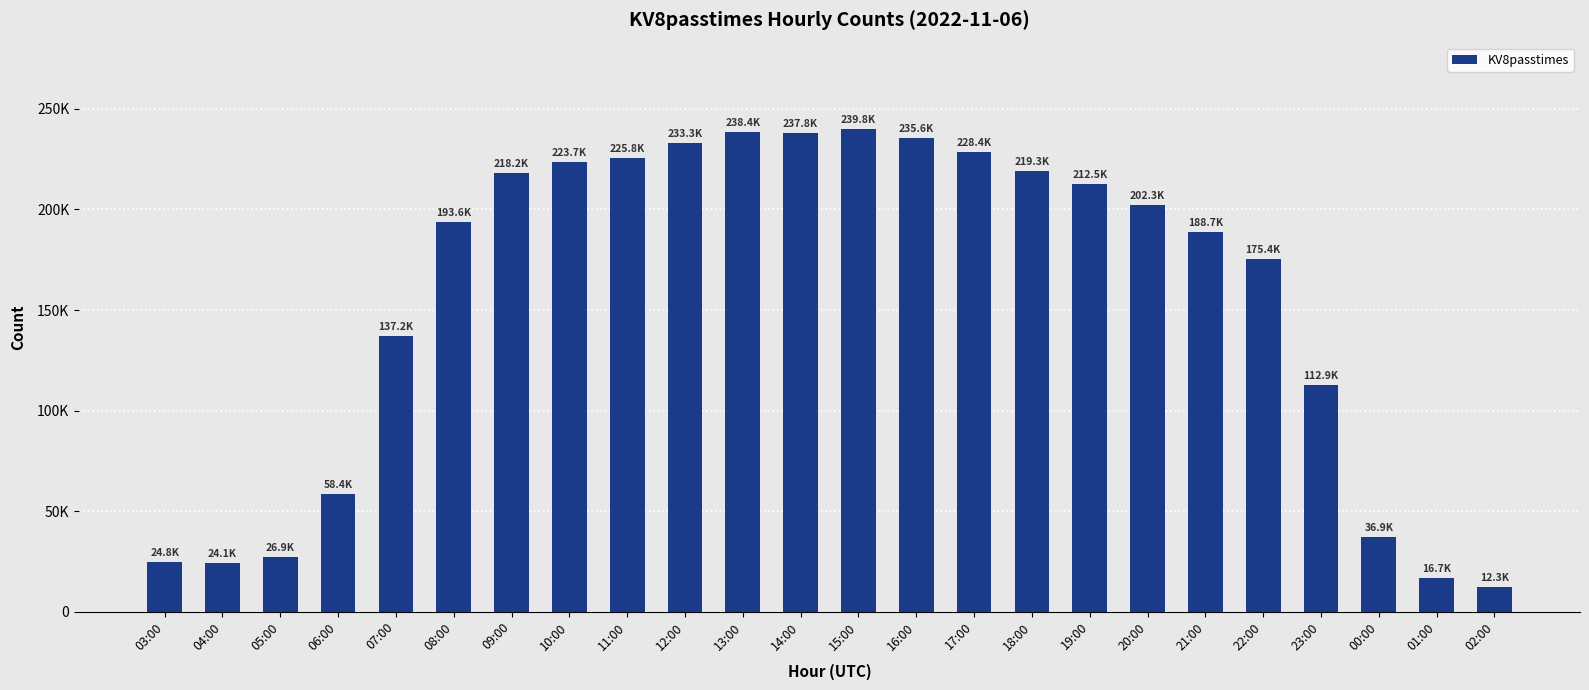

Reading left to right, list all the values displayed in this chart.

24821	24070	26912	58361	137213	193634	218235	223722	225770	233297	238395	237832	239835	235588	228445	219334	212544	202350	188703	175371	112874	36925	16714	12349